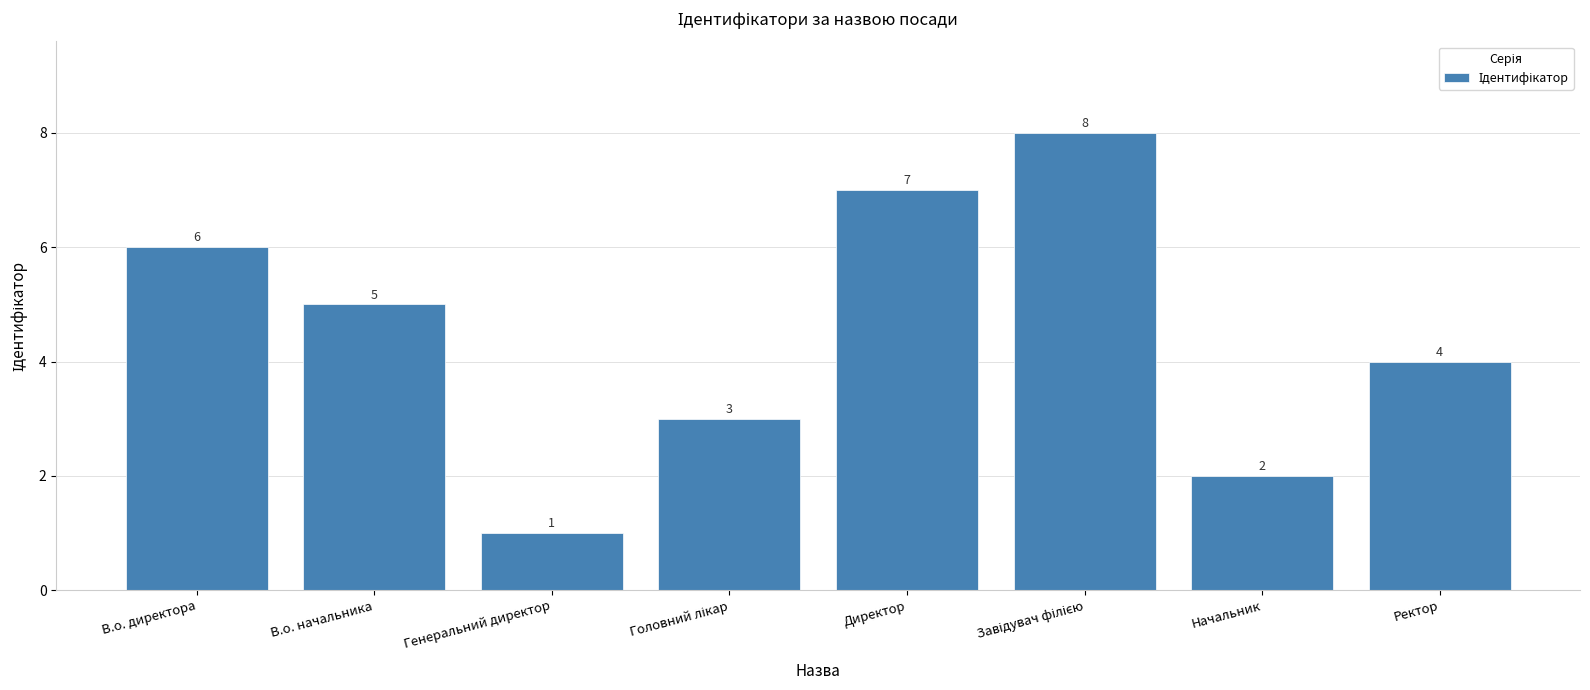

The chart shows a value of 2 at Начальник. True or false?

True